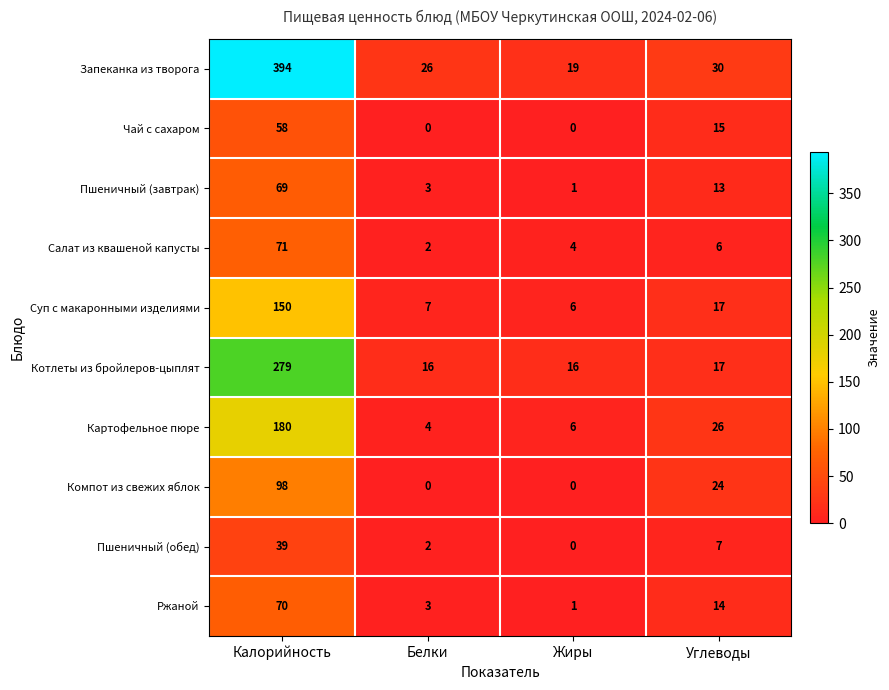

Between Калорийность and Углеводы, which series saw the biggest shift?

Запеканка из творога